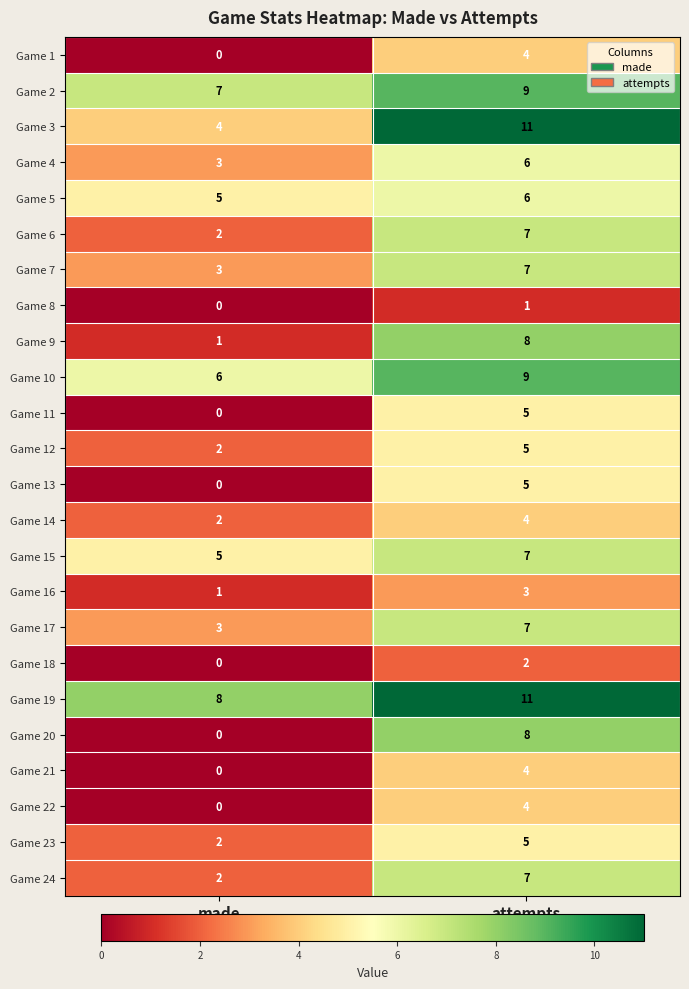

True or false: Game 3 has a value of 11 at attempts.

True